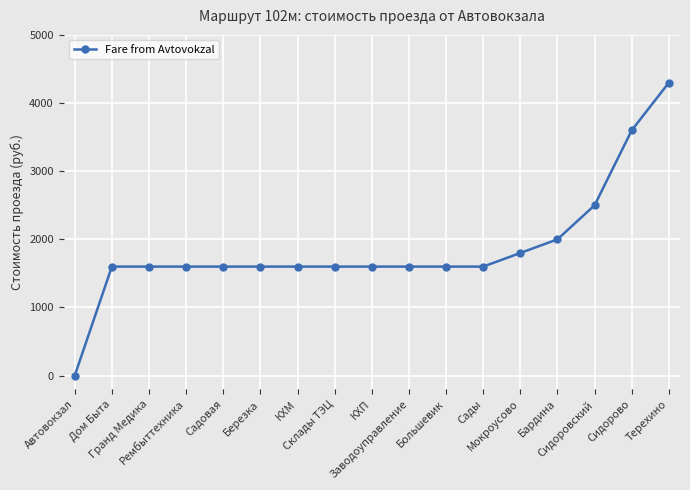

Which category has the lowest value across all series?

Автовокзал